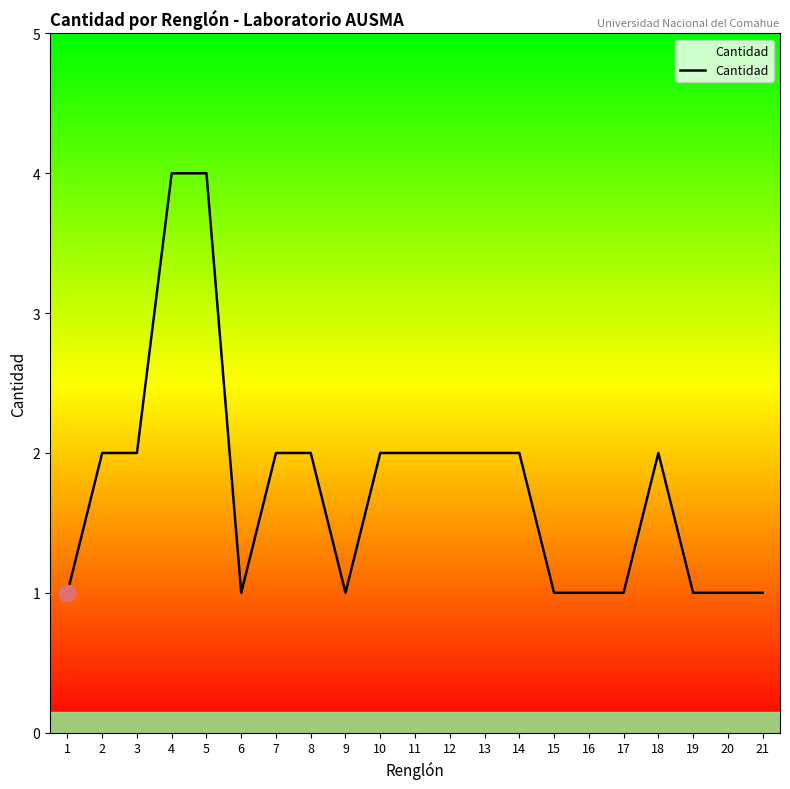

Reading left to right, list all the values displayed in this chart.

1	2	2	4	4	1	2	2	1	2	2	2	2	2	1	1	1	2	1	1	1